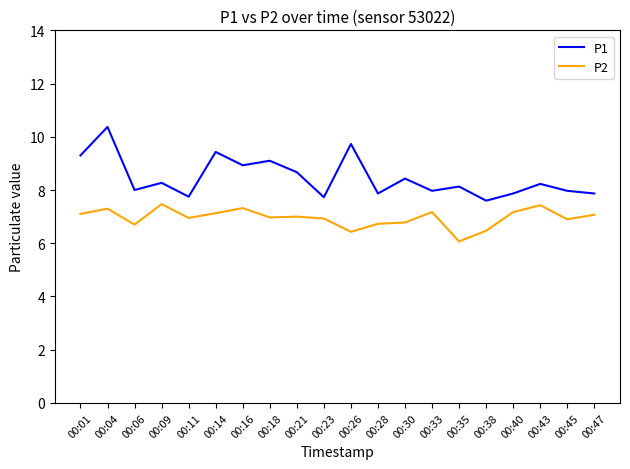

List the series in order of their overall mean, lowest first.

P2, P1